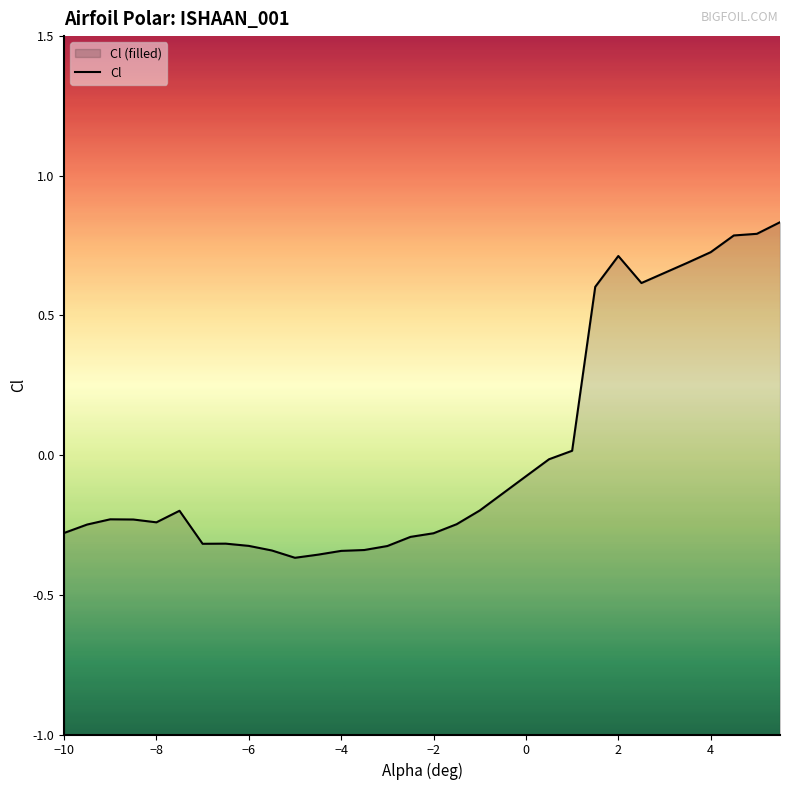

What is the maximum value shown in the chart?

0.8